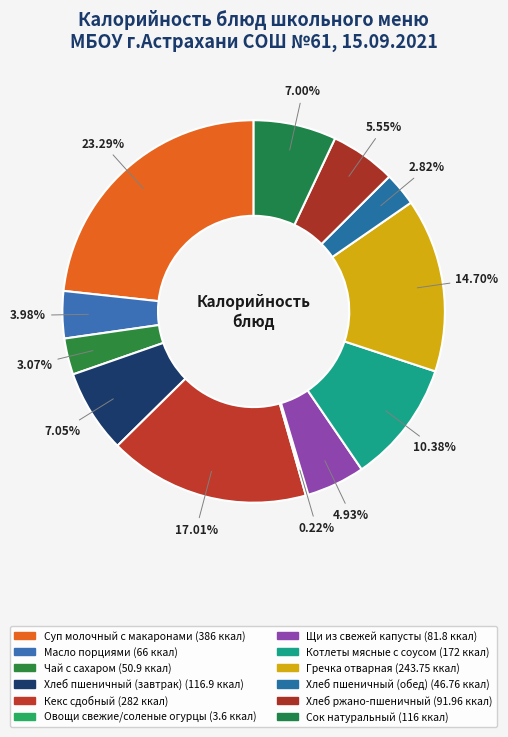

To the nearest percent, what percentage of the pie is Гречка отварная?

15%